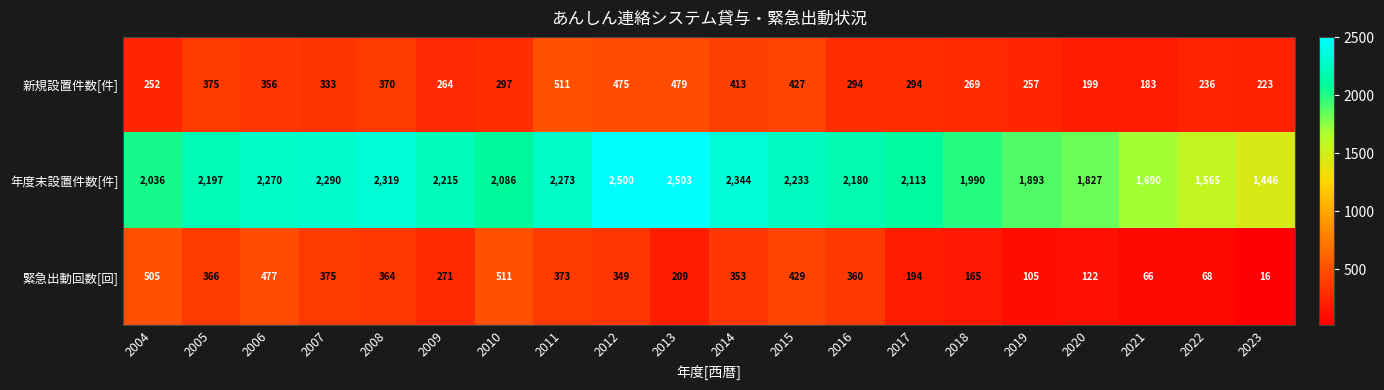

Count the number of categories in the chart.

20